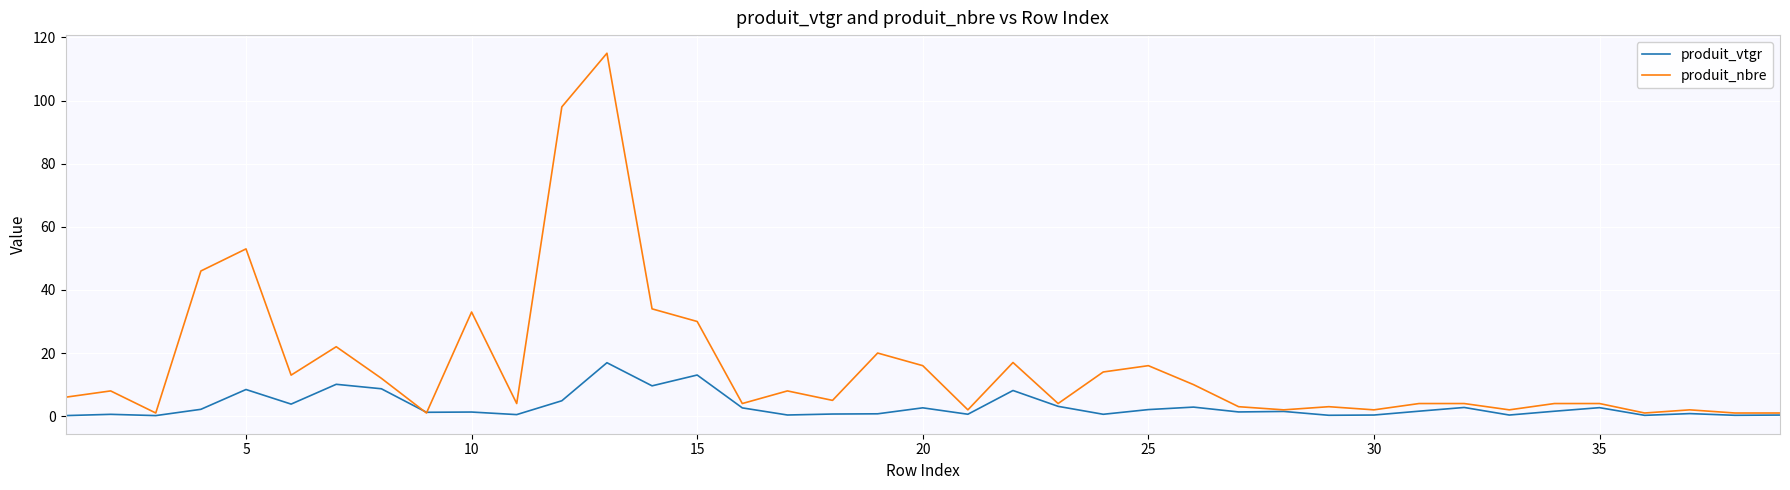

Which series has the largest range (max minus min)?

produit_nbre